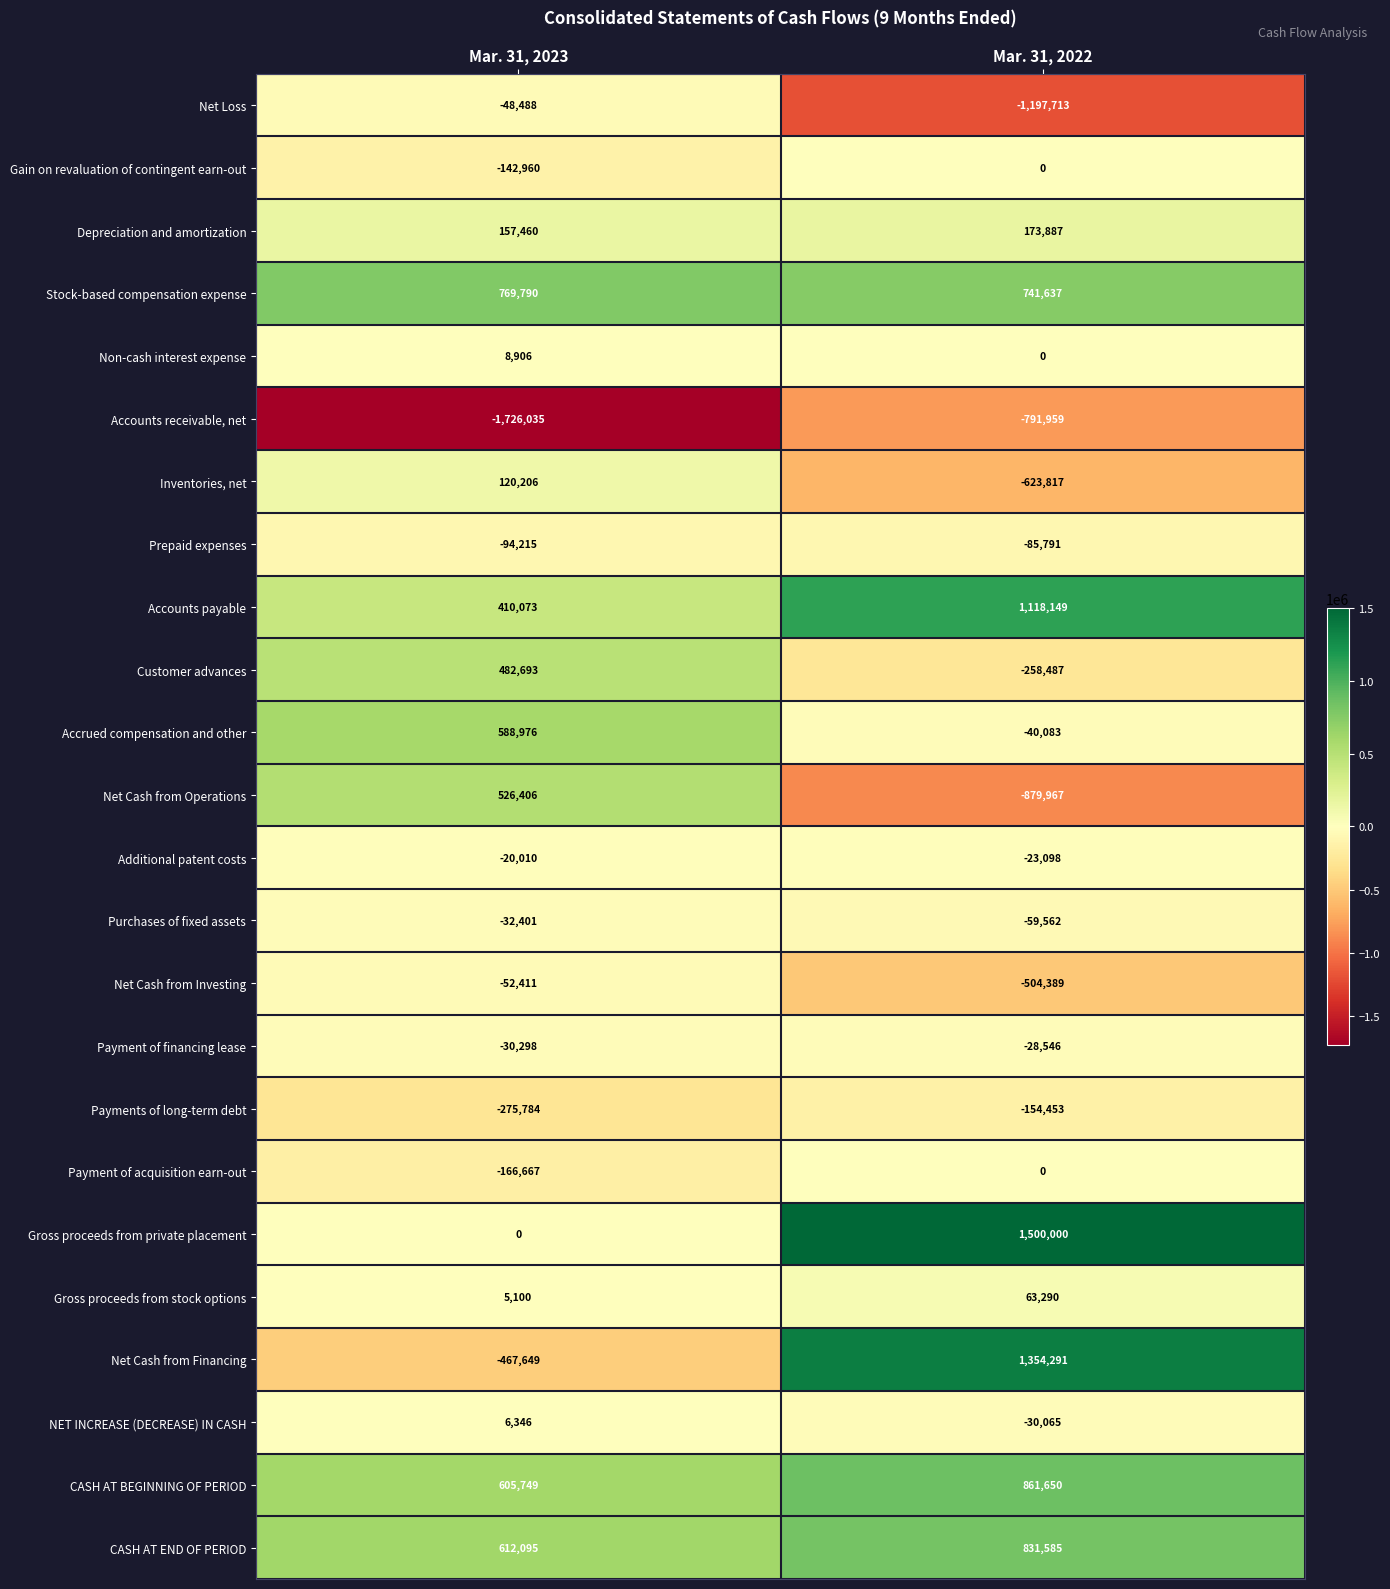

At which label is Net Cash from Financing closest to 443321?

Mar. 31, 2023